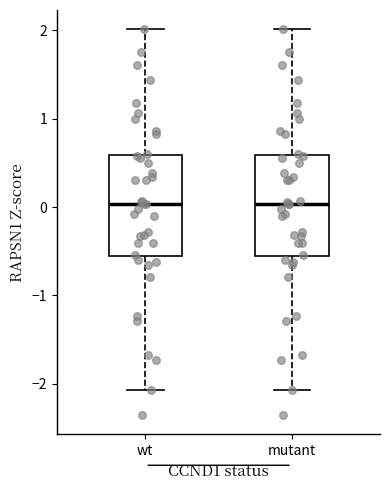

Reading left to right, transcribe this box plot: for each box, give where its median line is, the range the box spans, and where its two whiskers end, as read against the y-axis. The values are not printed on the chart, so give them approximately, as read against the axis.

wt: median 0.0, box -0.6 to 0.6, whiskers -2.1 to 2.0
mutant: median 0.0, box -0.6 to 0.6, whiskers -2.1 to 2.0